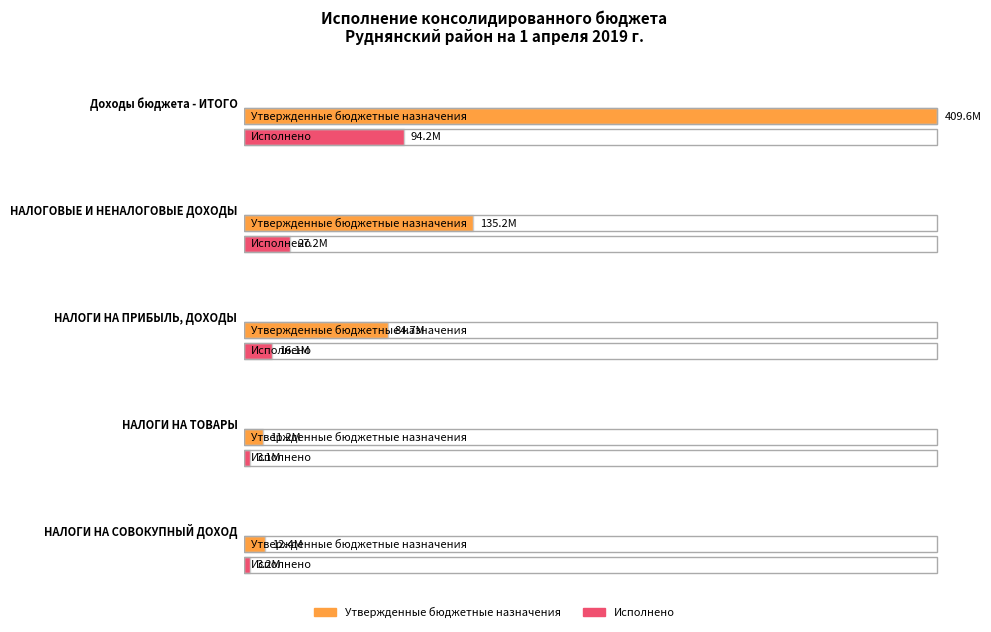

What position from the right is Доходы бюджета - ИТОГО?

5